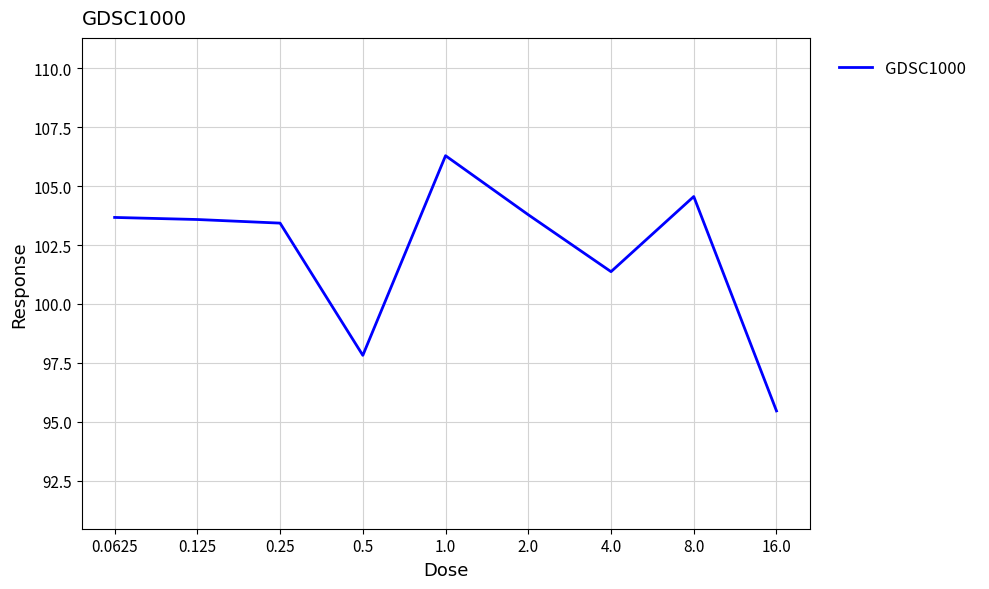

What is the smallest value displayed?

95.5